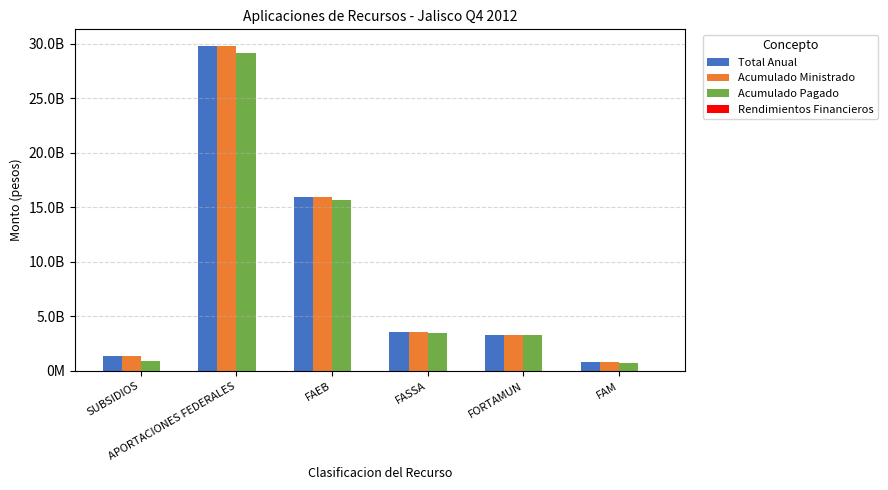

Does the chart contain stacked bars?

No